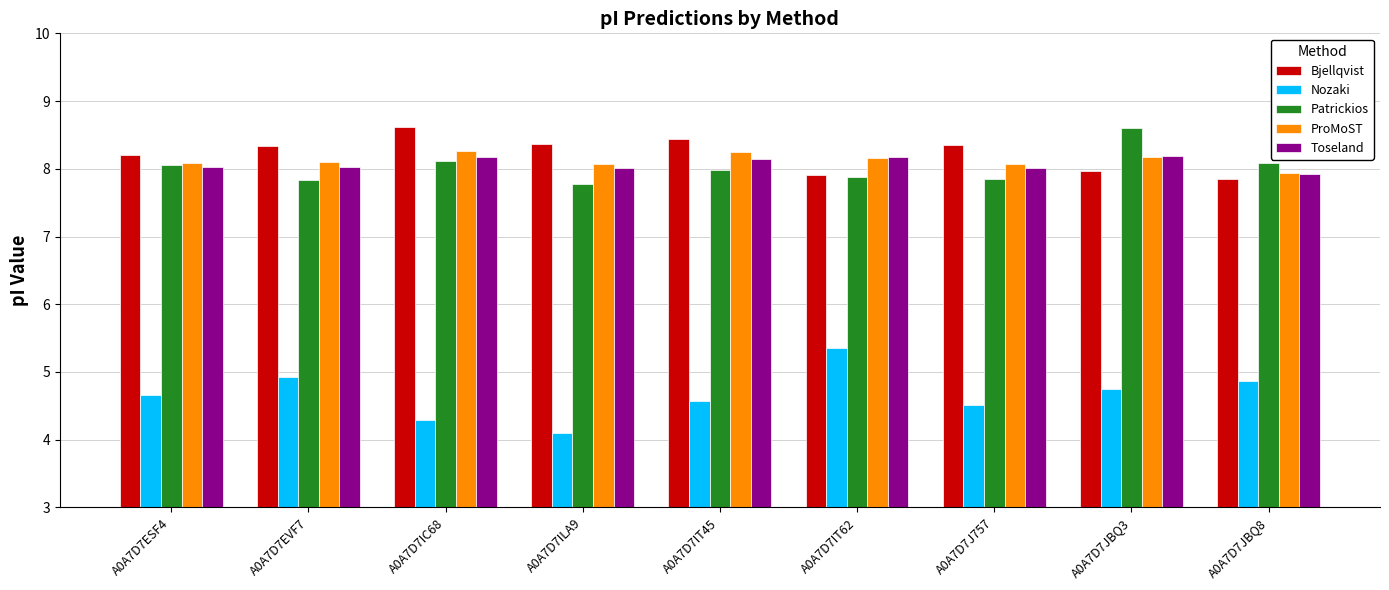

Which category has the lowest value across all series?

A0A7D7ILA9